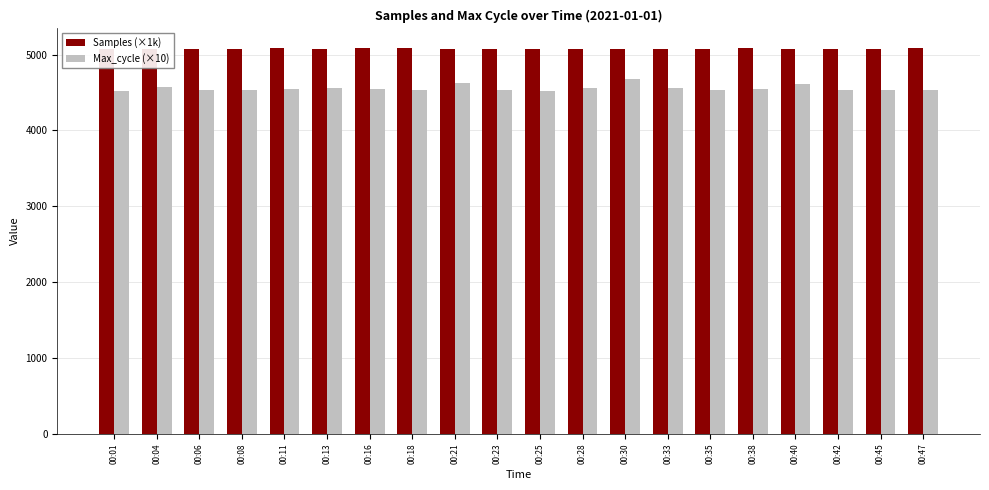

Which series has the widest spread of values?

Max_cycle (×10)